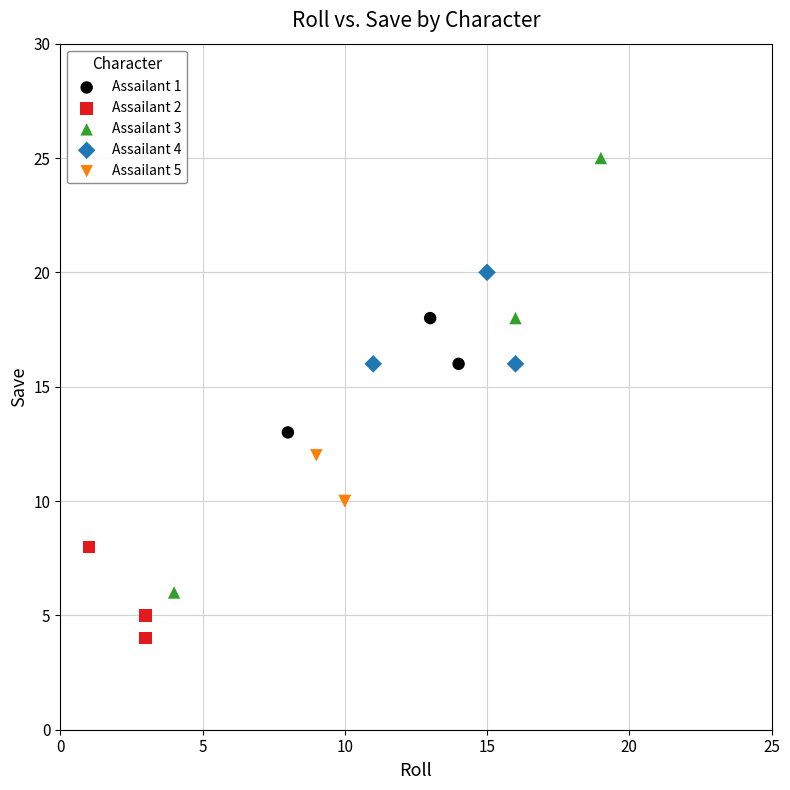

Which series has the widest spread of Y values?

Assailant 3